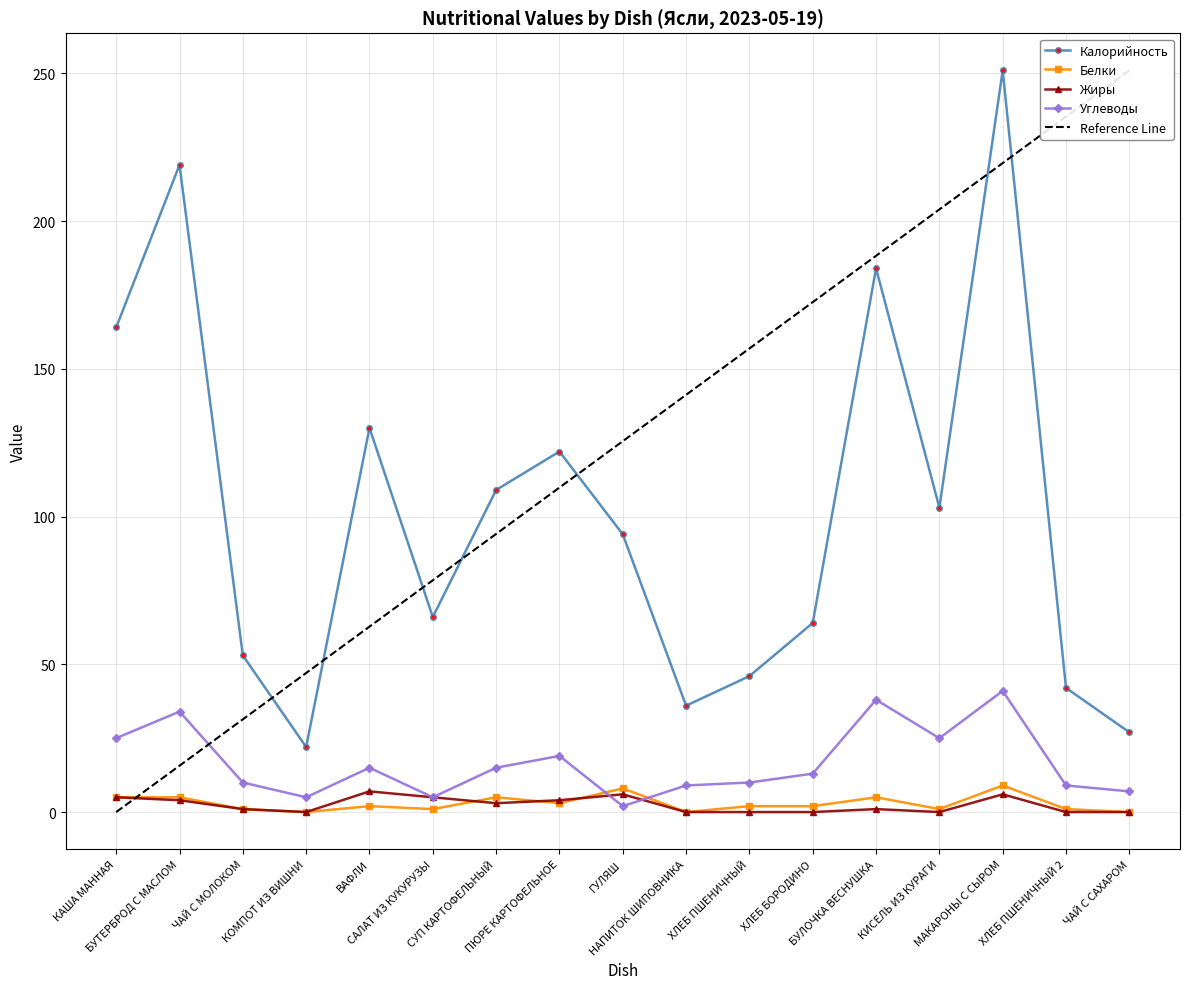

Reading right to left, list all the values displayed in this chart.

Калорийность: ЧАЙ С САХАРОМ=27.0	ХЛЕБ ПШЕНИЧНЫЙ 2=42.0	МАКАРОНЫ С СЫРОМ=251.0	КИСЕЛЬ ИЗ КУРАГИ=103.0	БУЛОЧКА ВЕСНУШКА=184.0	ХЛЕБ БОРОДИНО=64.0	ХЛЕБ ПШЕНИЧНЫЙ=46.0	НАПИТОК ШИПОВНИКА=36.0	ГУЛЯШ=94.0	ПЮРЕ КАРТОФЕЛЬНОЕ=122.0	СУП КАРТОФЕЛЬНЫЙ=109.0	САЛАТ ИЗ КУКУРУЗЫ=66.0	ВАФЛИ=130.0	КОМПОТ ИЗ ВИШНИ=22.0	ЧАЙ С МОЛОКОМ=53.0	БУТЕРБРОД С МАСЛОМ=219.0	КАША МАННАЯ=164.0
Белки: ЧАЙ С САХАРОМ=0.0	ХЛЕБ ПШЕНИЧНЫЙ 2=1.0	МАКАРОНЫ С СЫРОМ=9.0	КИСЕЛЬ ИЗ КУРАГИ=1.0	БУЛОЧКА ВЕСНУШКА=5.0	ХЛЕБ БОРОДИНО=2.0	ХЛЕБ ПШЕНИЧНЫЙ=2.0	НАПИТОК ШИПОВНИКА=0.0	ГУЛЯШ=8.0	ПЮРЕ КАРТОФЕЛЬНОЕ=3.0	СУП КАРТОФЕЛЬНЫЙ=5.0	САЛАТ ИЗ КУКУРУЗЫ=1.0	ВАФЛИ=2.0	КОМПОТ ИЗ ВИШНИ=0.0	ЧАЙ С МОЛОКОМ=1.0	БУТЕРБРОД С МАСЛОМ=5.0	КАША МАННАЯ=5.0
Жиры: ЧАЙ С САХАРОМ=0.0	ХЛЕБ ПШЕНИЧНЫЙ 2=0.0	МАКАРОНЫ С СЫРОМ=6.0	КИСЕЛЬ ИЗ КУРАГИ=0.0	БУЛОЧКА ВЕСНУШКА=1.0	ХЛЕБ БОРОДИНО=0.0	ХЛЕБ ПШЕНИЧНЫЙ=0.0	НАПИТОК ШИПОВНИКА=0.0	ГУЛЯШ=6.0	ПЮРЕ КАРТОФЕЛЬНОЕ=4.0	СУП КАРТОФЕЛЬНЫЙ=3.0	САЛАТ ИЗ КУКУРУЗЫ=5.0	ВАФЛИ=7.0	КОМПОТ ИЗ ВИШНИ=0.0	ЧАЙ С МОЛОКОМ=1.0	БУТЕРБРОД С МАСЛОМ=4.0	КАША МАННАЯ=5.0
Углеводы: ЧАЙ С САХАРОМ=7.0	ХЛЕБ ПШЕНИЧНЫЙ 2=9.0	МАКАРОНЫ С СЫРОМ=41.0	КИСЕЛЬ ИЗ КУРАГИ=25.0	БУЛОЧКА ВЕСНУШКА=38.0	ХЛЕБ БОРОДИНО=13.0	ХЛЕБ ПШЕНИЧНЫЙ=10.0	НАПИТОК ШИПОВНИКА=9.0	ГУЛЯШ=2.0	ПЮРЕ КАРТОФЕЛЬНОЕ=19.0	СУП КАРТОФЕЛЬНЫЙ=15.0	САЛАТ ИЗ КУКУРУЗЫ=5.0	ВАФЛИ=15.0	КОМПОТ ИЗ ВИШНИ=5.0	ЧАЙ С МОЛОКОМ=10.0	БУТЕРБРОД С МАСЛОМ=34.0	КАША МАННАЯ=25.0
Reference Line: ЧАЙ С САХАРОМ=251.0	ХЛЕБ ПШЕНИЧНЫЙ 2=235.3	МАКАРОНЫ С СЫРОМ=219.6	КИСЕЛЬ ИЗ КУРАГИ=203.9	БУЛОЧКА ВЕСНУШКА=188.2	ХЛЕБ БОРОДИНО=172.6	ХЛЕБ ПШЕНИЧНЫЙ=156.9	НАПИТОК ШИПОВНИКА=141.2	ГУЛЯШ=125.5	ПЮРЕ КАРТОФЕЛЬНОЕ=109.8	СУП КАРТОФЕЛЬНЫЙ=94.1	САЛАТ ИЗ КУКУРУЗЫ=78.4	ВАФЛИ=62.8	КОМПОТ ИЗ ВИШНИ=47.1	ЧАЙ С МОЛОКОМ=31.4	БУТЕРБРОД С МАСЛОМ=15.7	КАША МАННАЯ=0.0